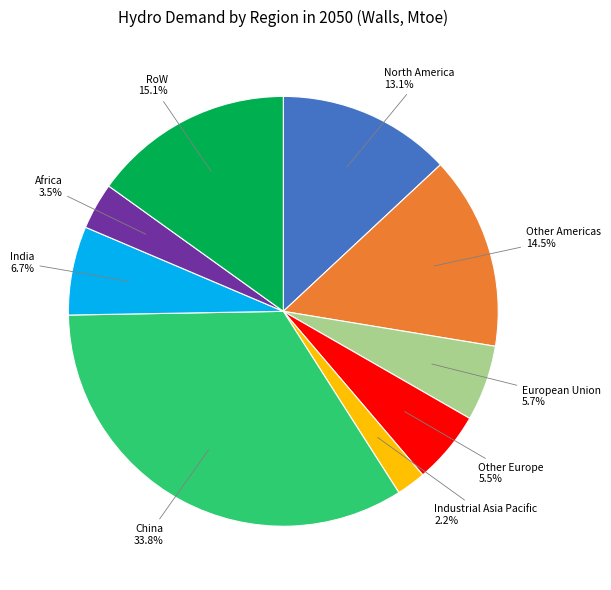

Does any single category account for the majority?

No